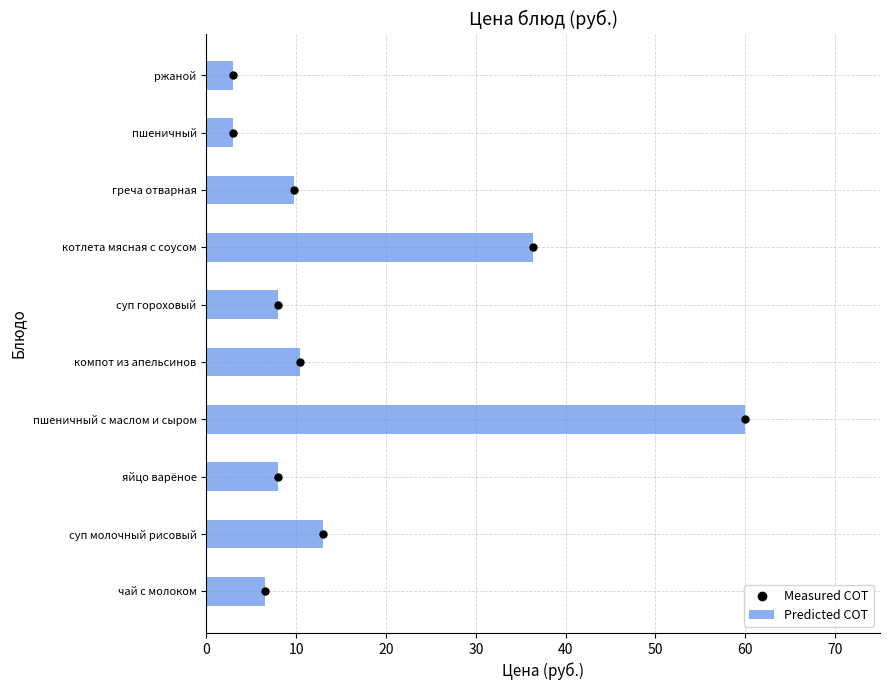

What are all the series names shown in the legend?

Predicted COT, Measured COT